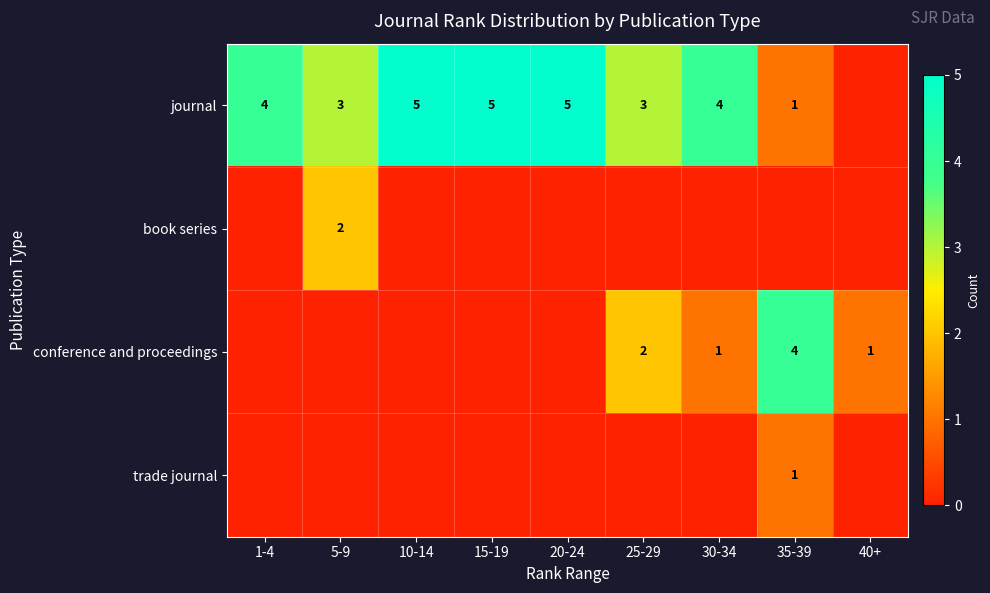

Is it true that journal equals 1 at 5-9?

False